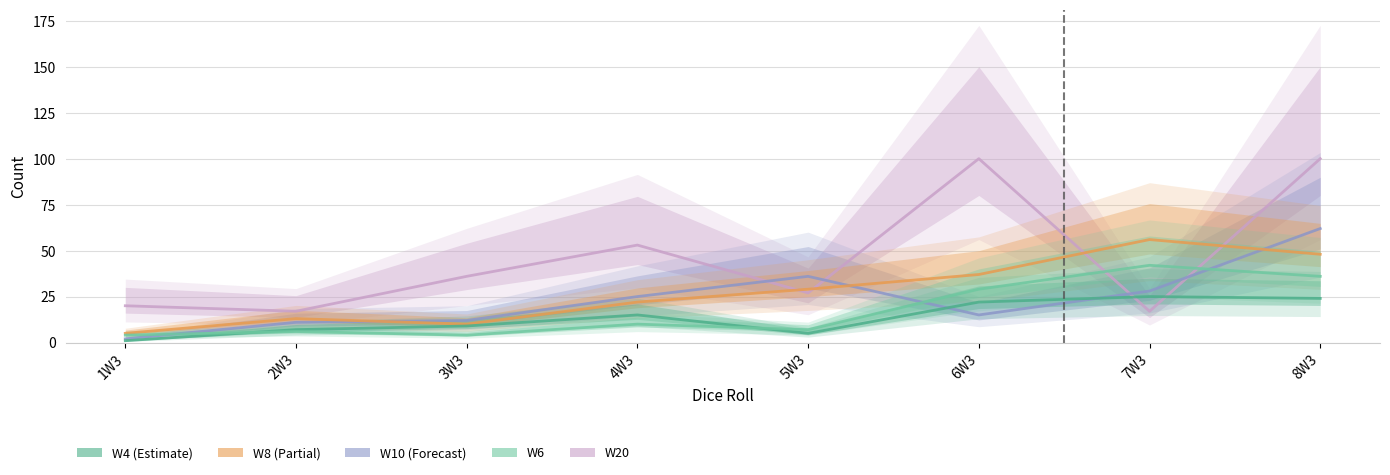

How many values in the W20 series exceed 36?

3